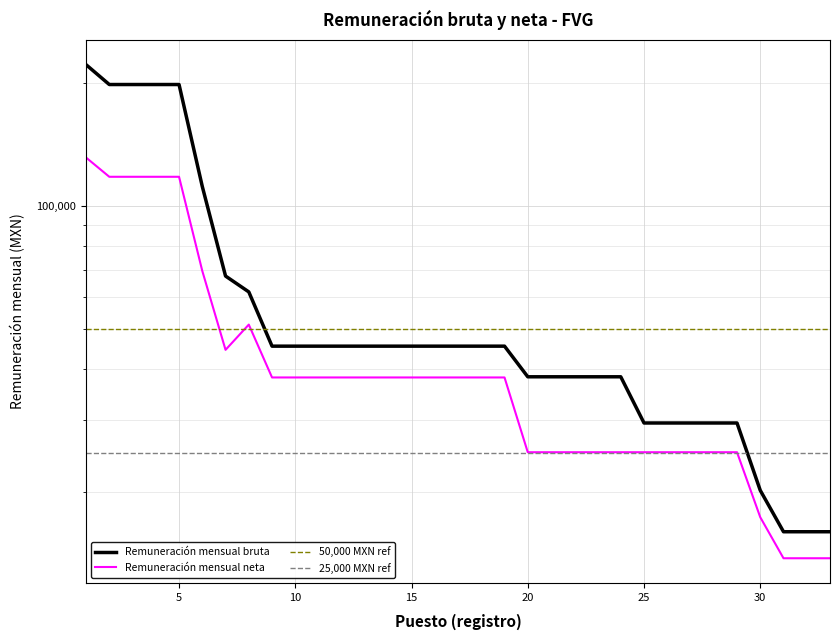

True or false: Remuneración mensual bruta and Remuneración mensual neta cross at least once.

False